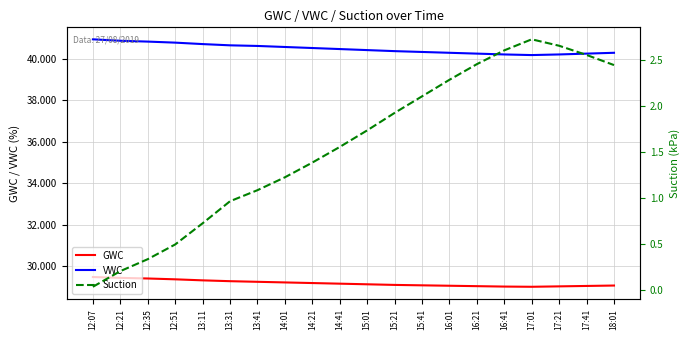

Reading left to right, extract all data points from this chart.

GWC: 29.5	29.4	29.4	29.4	29.3	29.3	29.2	29.2	29.2	29.2	29.1	29.1	29.1	29.1	29.0	29.0	29.0	29.0	29.1	29.1
VWC: 41.0	40.9	40.8	40.8	40.7	40.7	40.6	40.6	40.5	40.5	40.4	40.4	40.3	40.3	40.3	40.2	40.2	40.2	40.3	40.3
Suction: 0.0	0.2	0.3	0.5	0.7	1.0	1.1	1.2	1.4	1.6	1.7	1.9	2.1	2.3	2.5	2.6	2.7	2.6	2.5	2.4